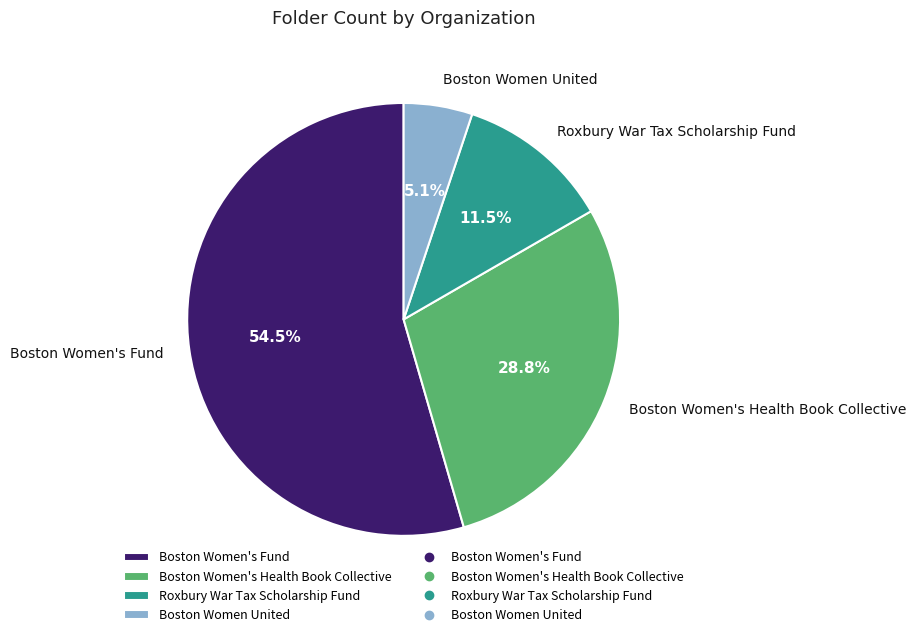

How many segments does this pie chart have?

4